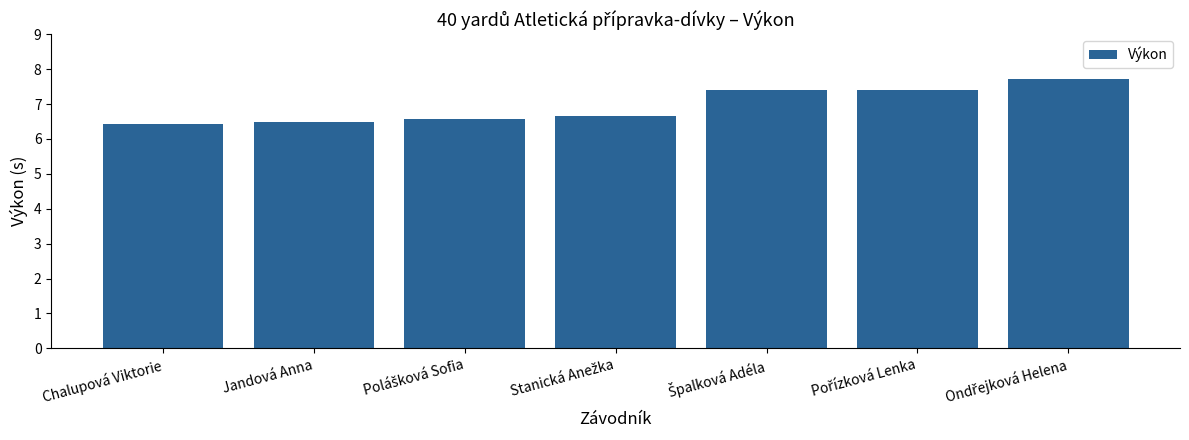

True or false: the data shows 6.4 at Chalupová Viktorie.

True